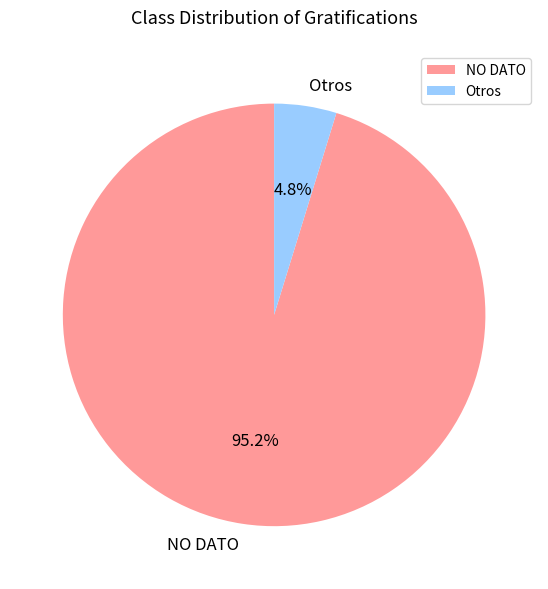

Which slice represents more than half of the pie?

NO DATO